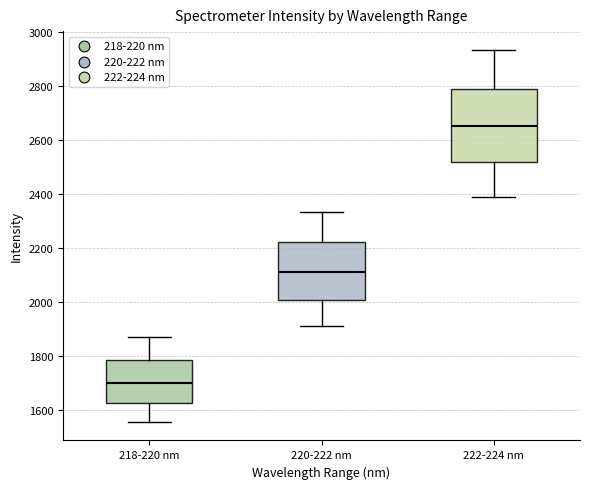

Comparing the boxes themselves (not the whiskers), which one is the tallest?

222-224 nm